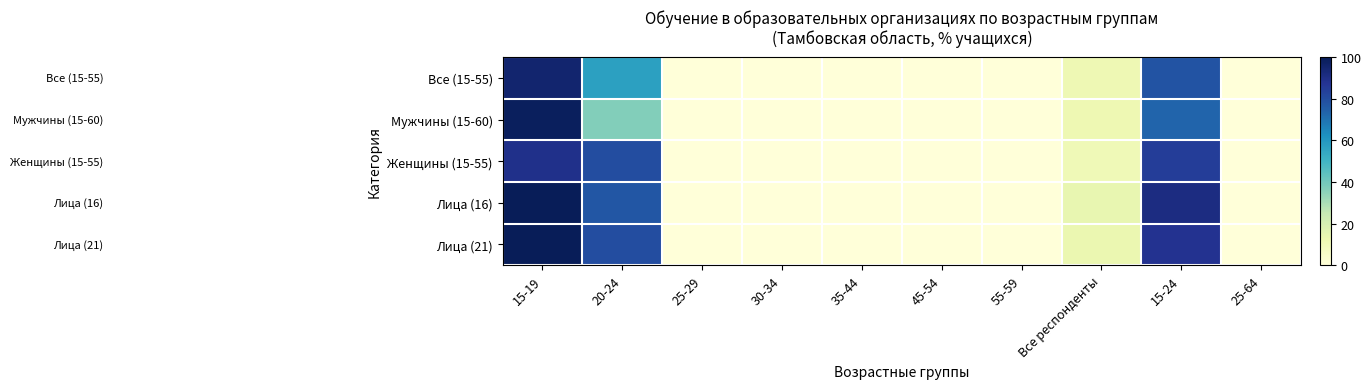

At which category does the chart reach its peak across all series?

15-19